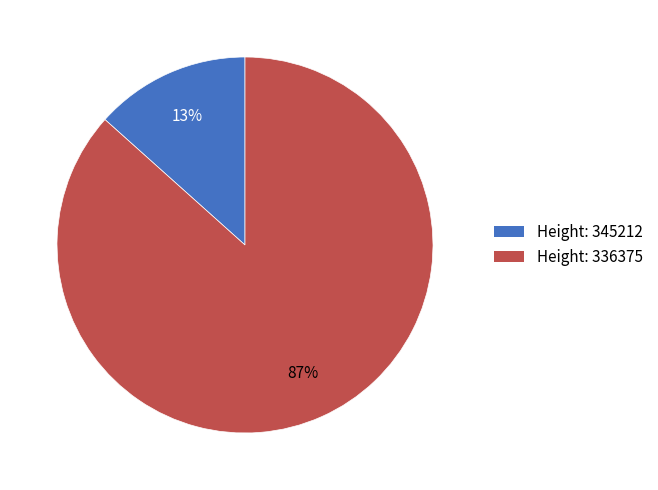

Is there a majority slice in this chart?

Yes